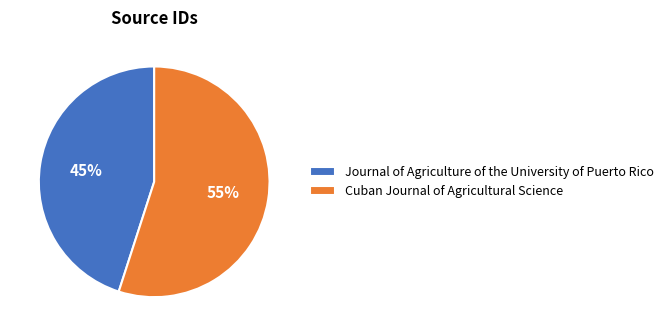

Which slice is the largest?

Cuban Journal of Agricultural Science